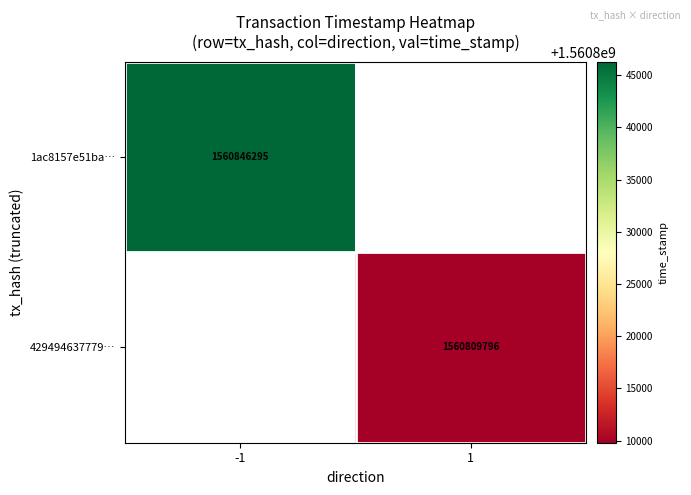

Which has a higher value, 1 or -1?

-1